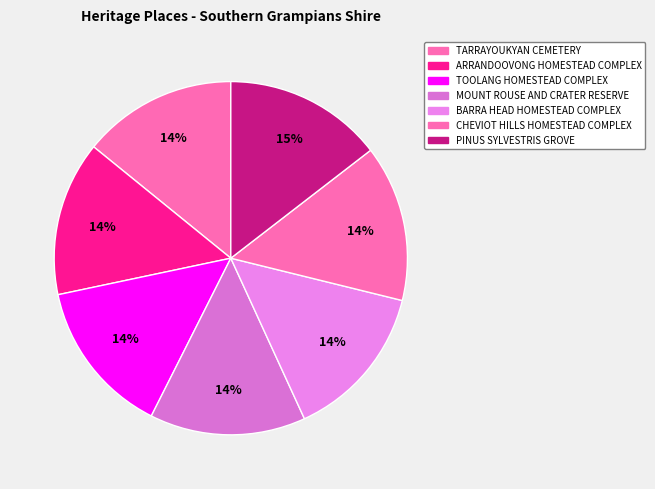

Is there a majority slice in this chart?

No